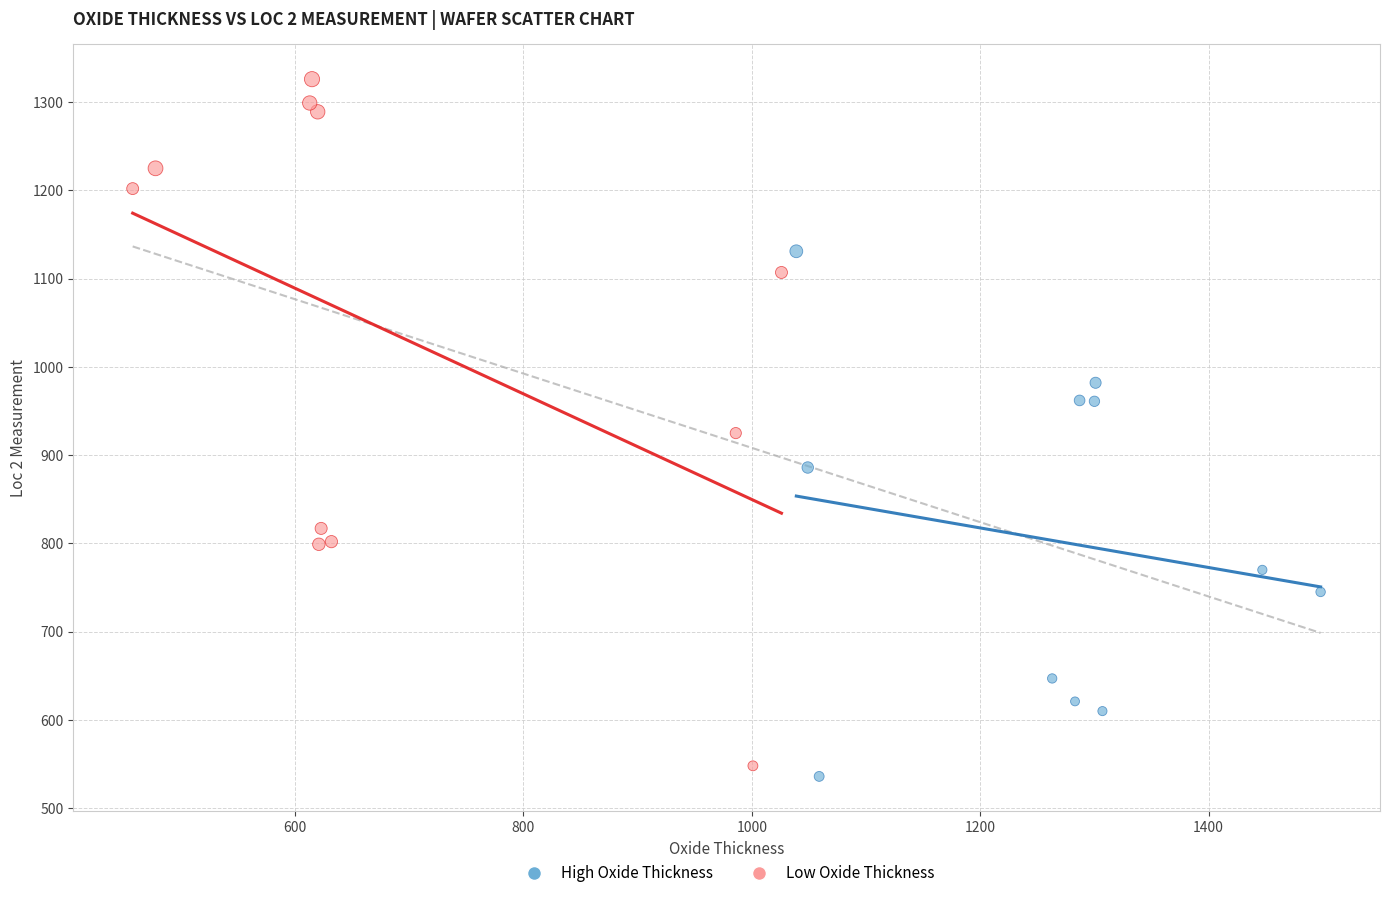

Which series has the largest Y range (max minus min)?

Low Oxide Thickness